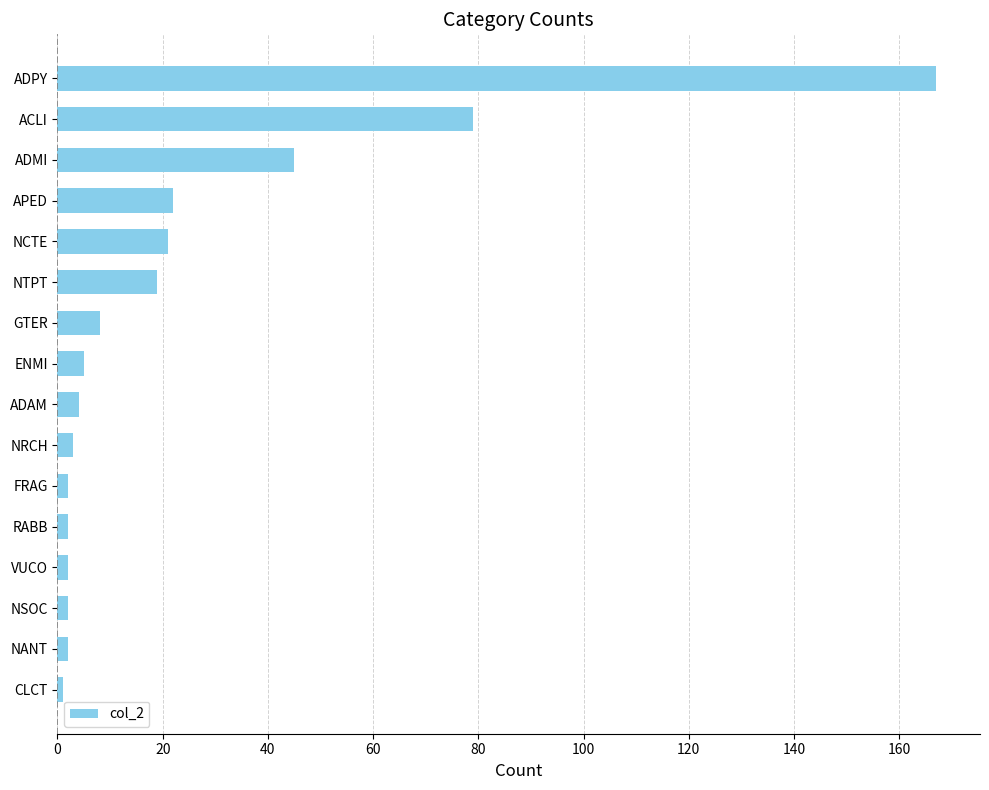

What is the minimum value shown in the chart?

1